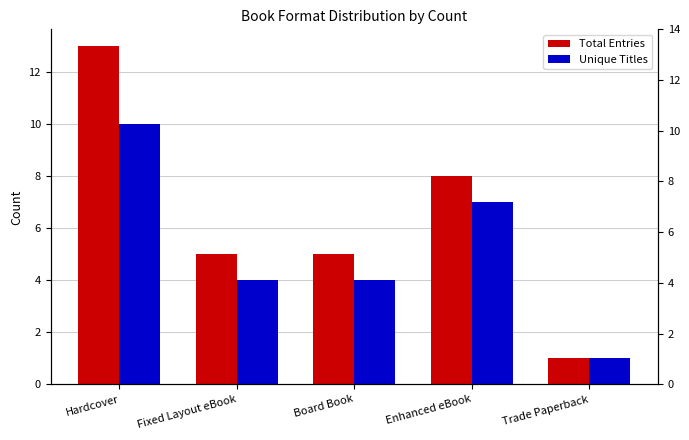

List the series in order of their peak value, lowest first.

Unique Titles, Total Entries